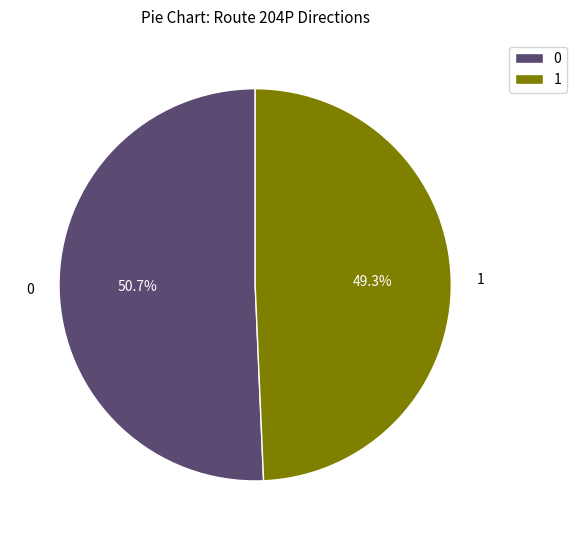

Approximately how many times larger is the value at 1 compared to 0?

1.0